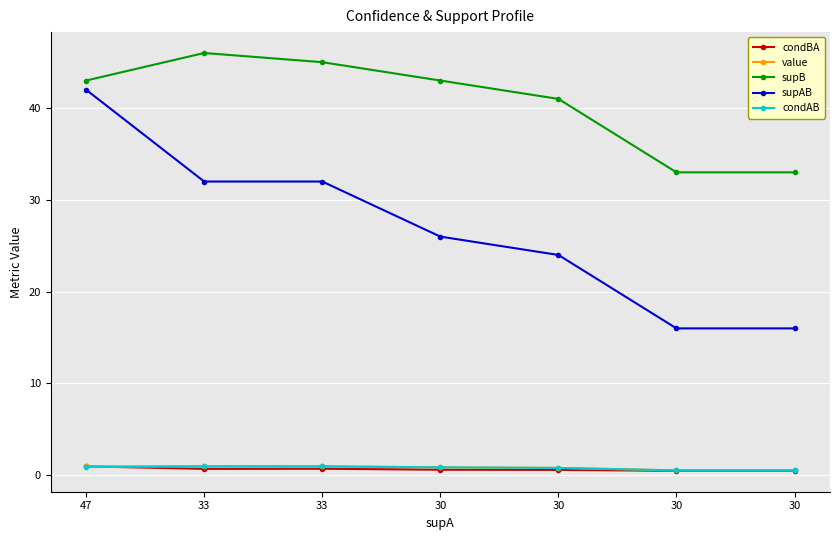

Reading right to left, extract all data points from this chart.

condBA: 0.5	0.5	0.6	0.6	0.7	0.7	1.0
value: 0.5	0.5	0.8	0.9	1.0	1.0	1.0
supB: 33.0	33.0	41.0	43.0	45.0	46.0	43.0
supAB: 16.0	16.0	24.0	26.0	32.0	32.0	42.0
condAB: 0.5	0.5	0.8	0.9	1.0	1.0	0.9